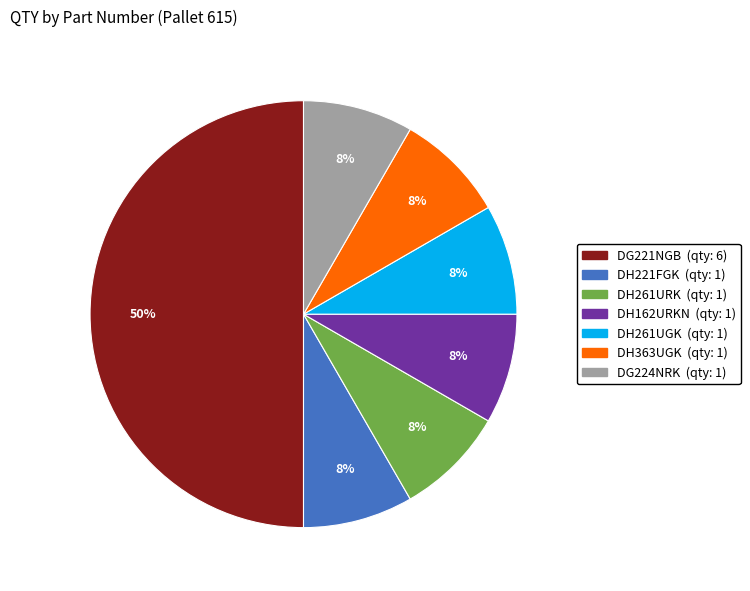

How many segments does this pie chart have?

7